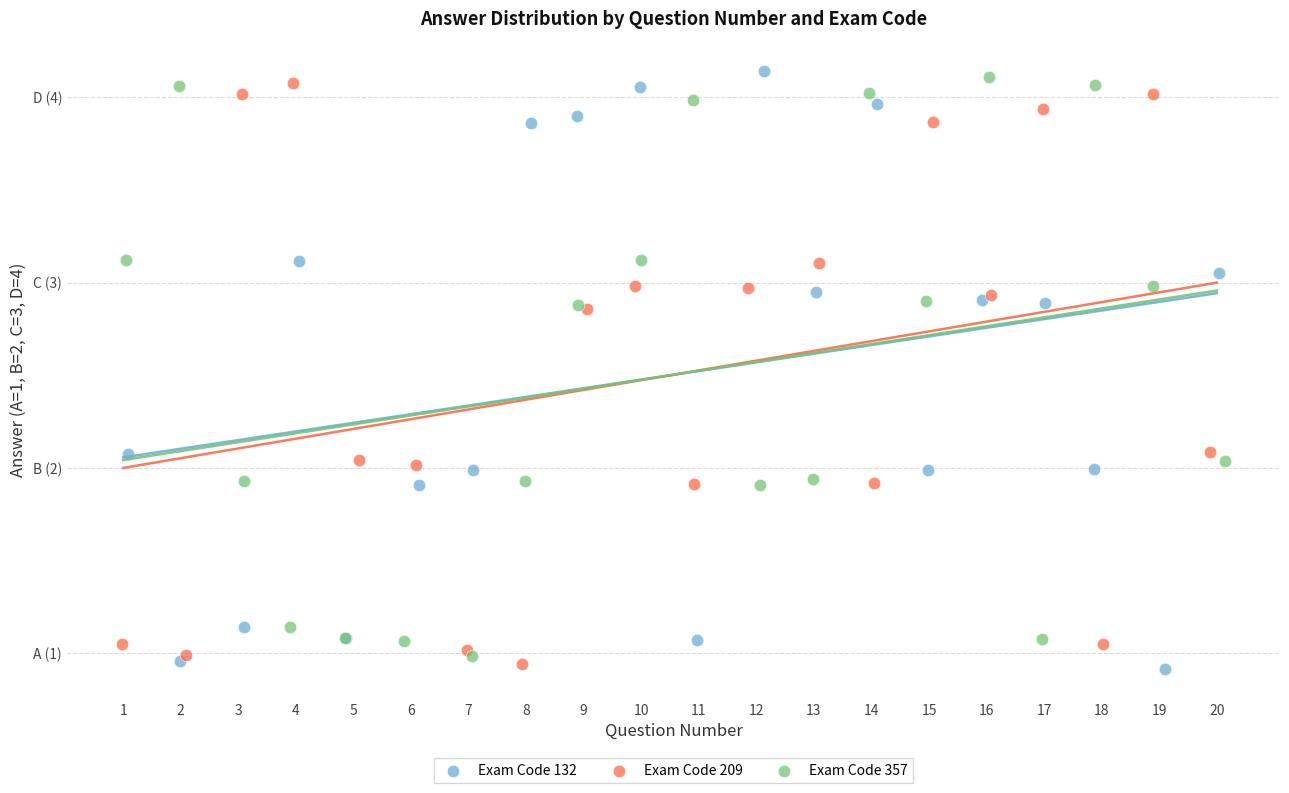

Which series has the largest Y range (max minus min)?

Exam Code 132